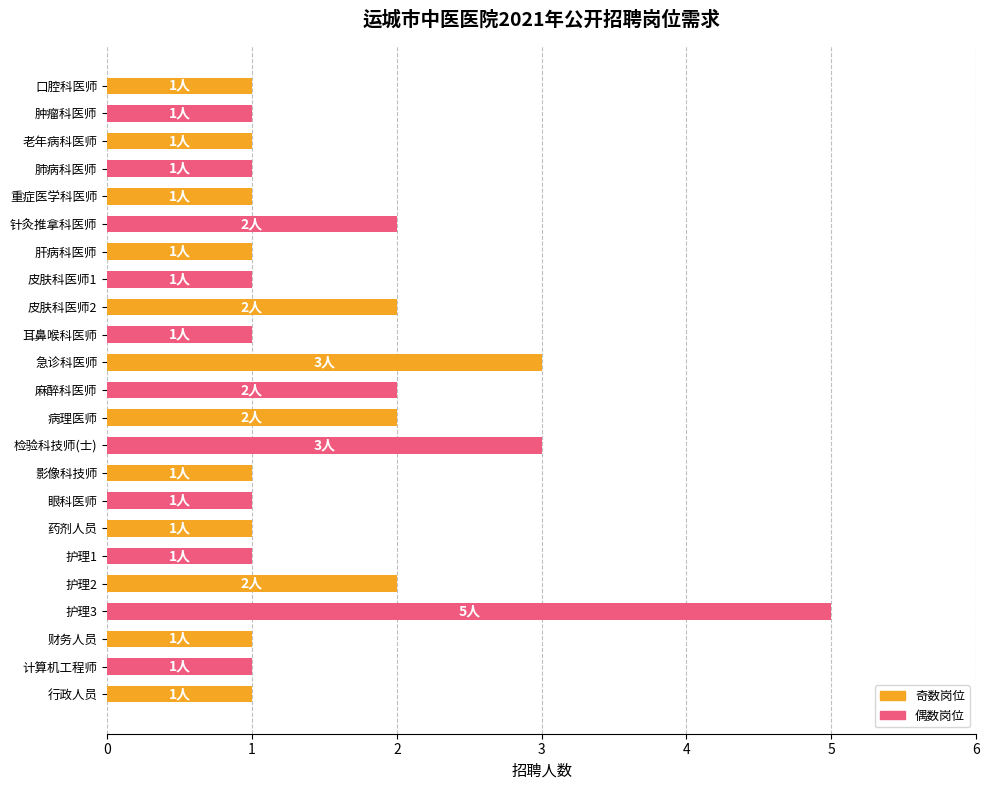

Does the chart contain any negative values?

No